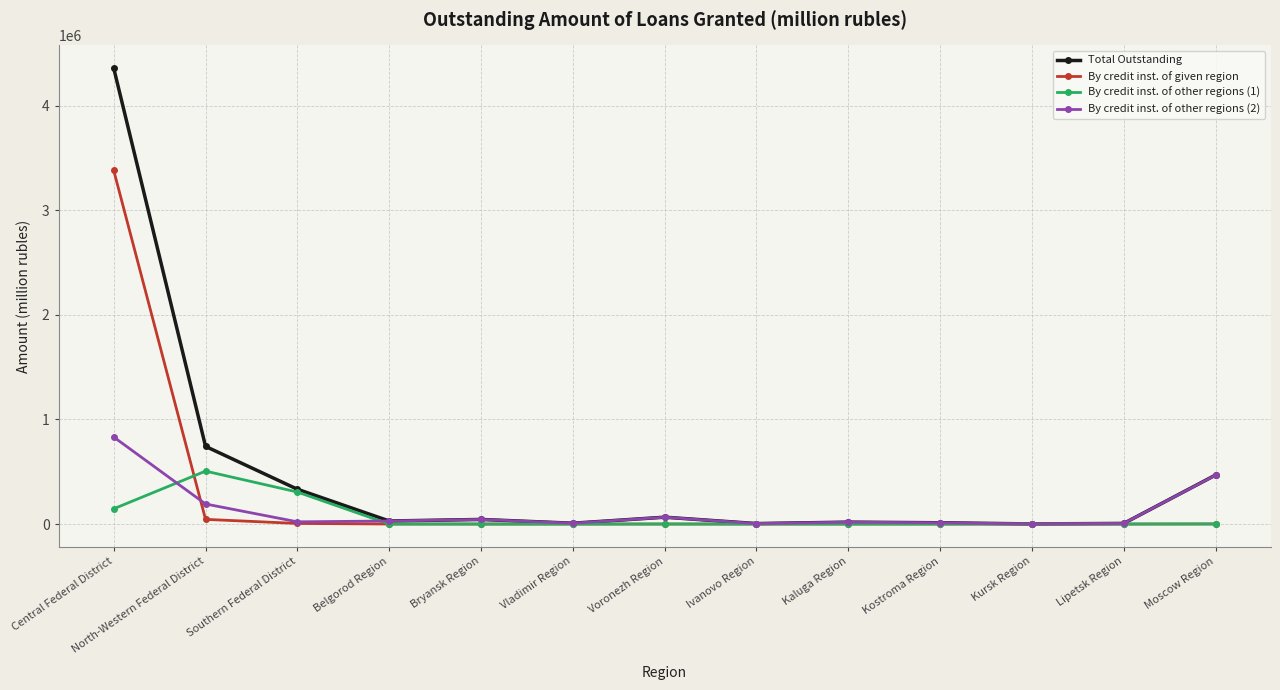

Which series has the largest total across all categories?

Total Outstanding